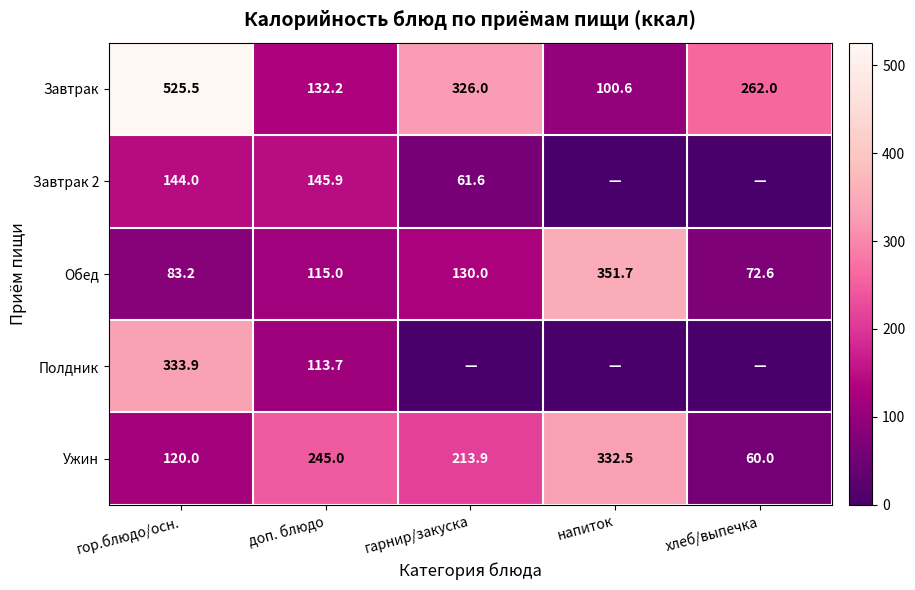

What is the difference between the Ужин values at гарнир/закуска and хлеб/выпечка?

153.9